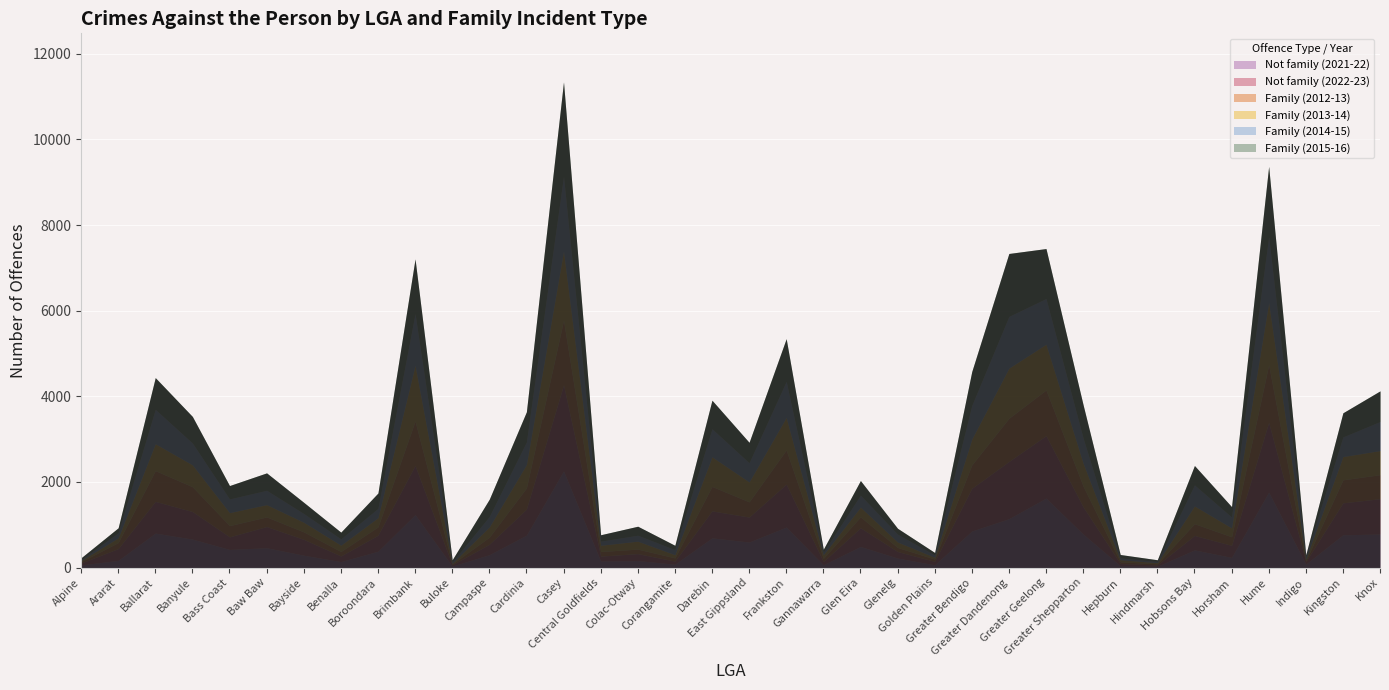

Which label corresponds to the largest value in the chart?

Casey